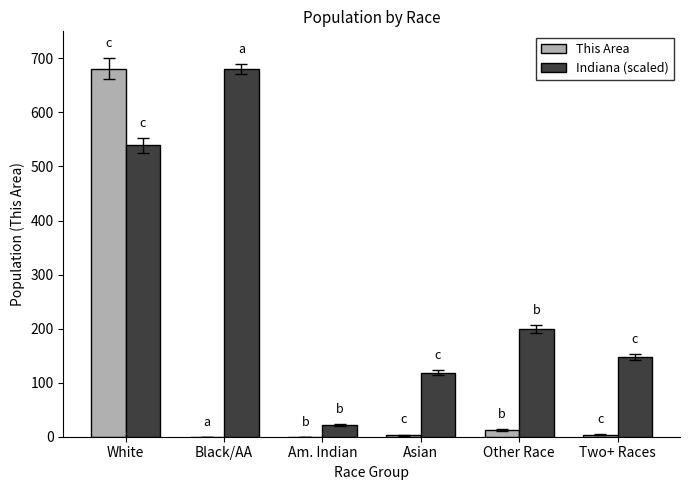

Are the bars horizontal?

No